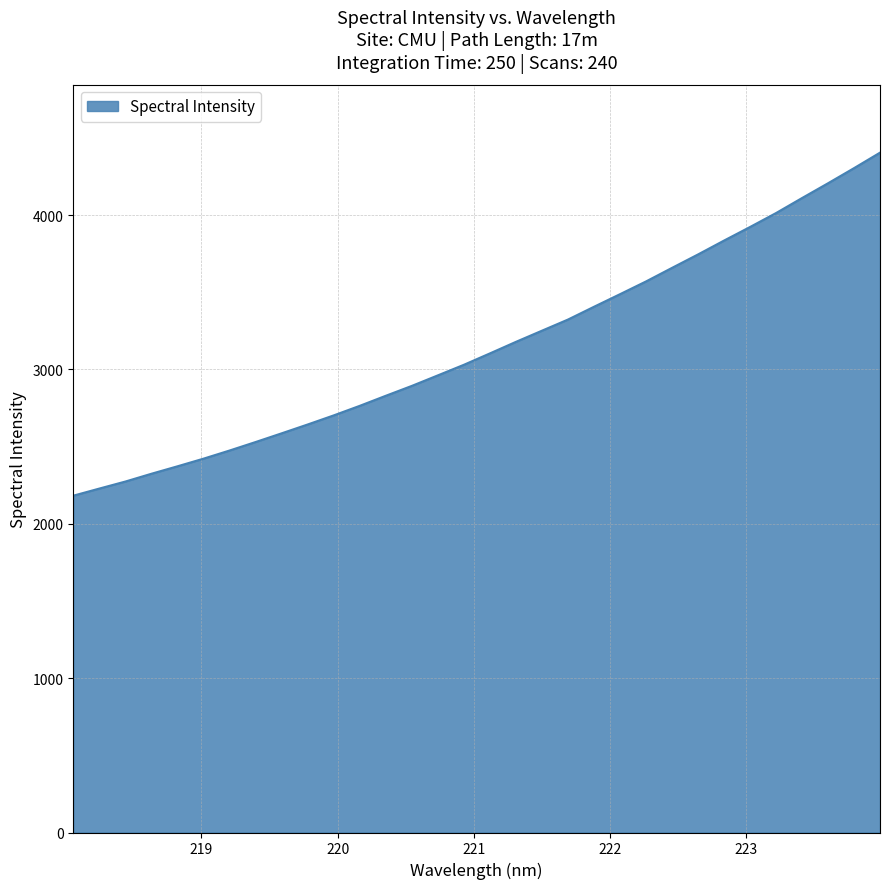

What is the smallest value displayed?

2182.3